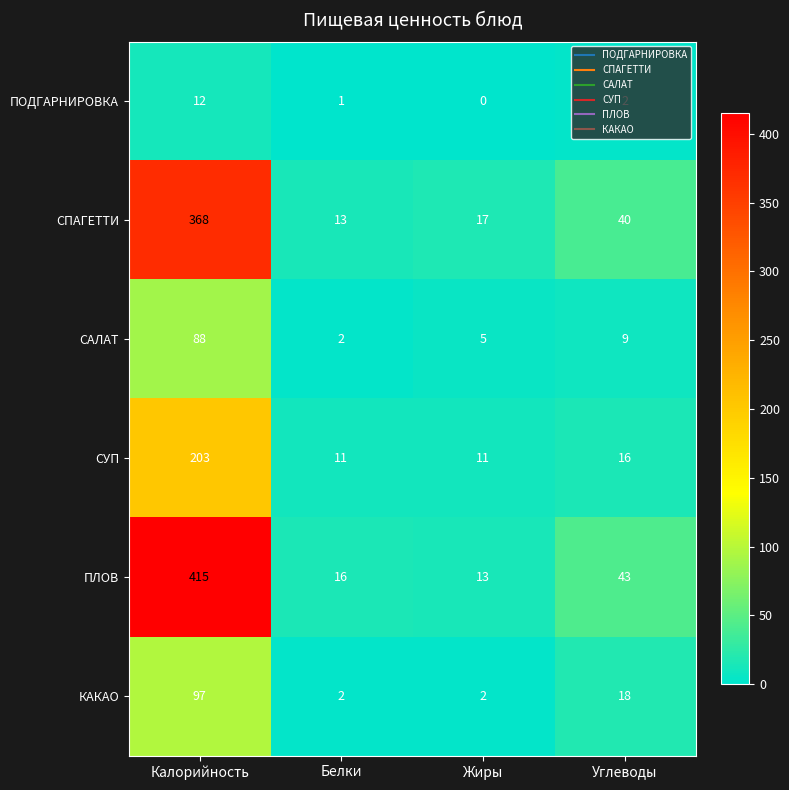

Which category has the highest value in the КАКАО series?

Калорийность